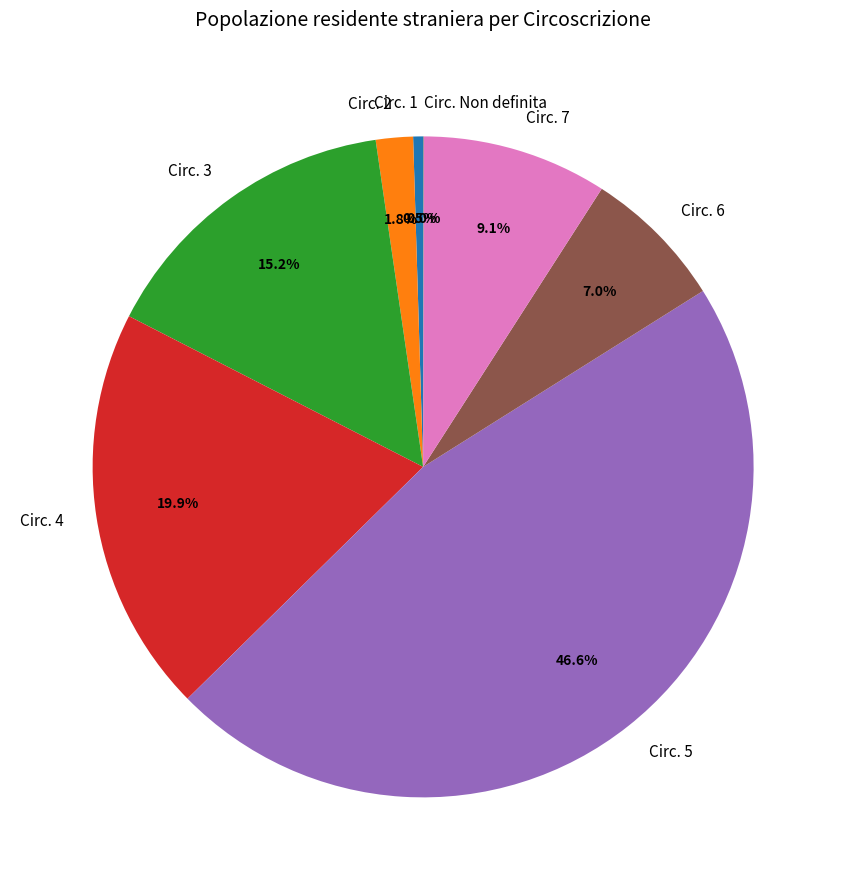

Which slice is the largest?

Circ. 5